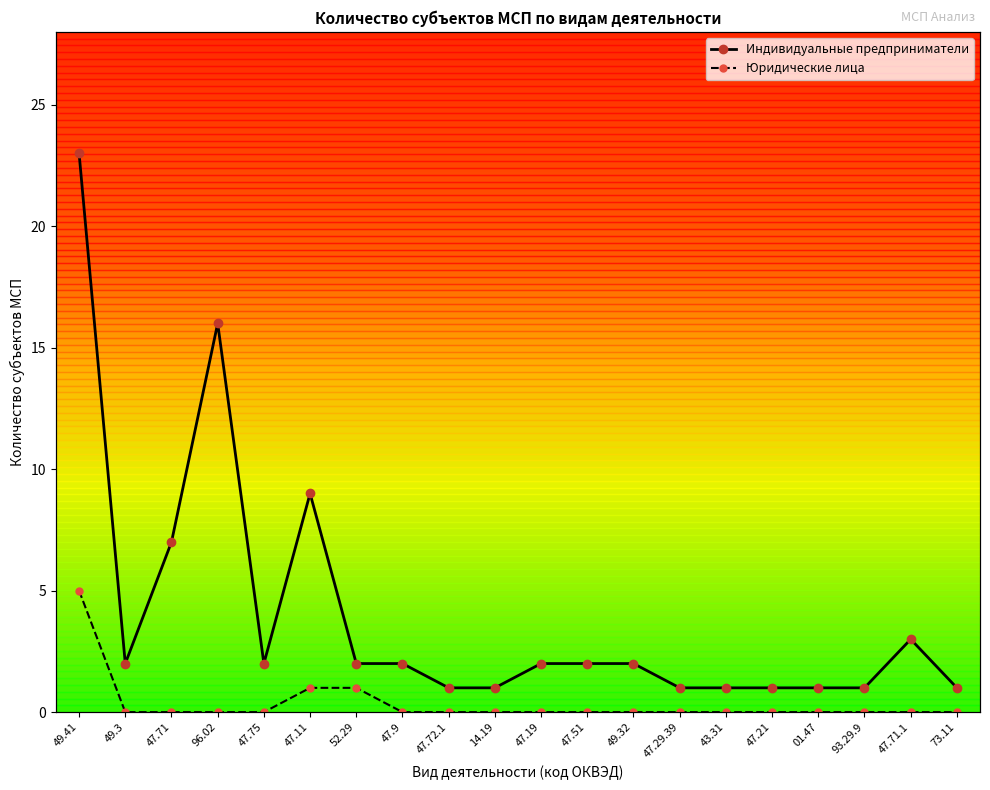

What is the difference between the second highest and minimum values in the Индивидуальные предприниматели series?

15